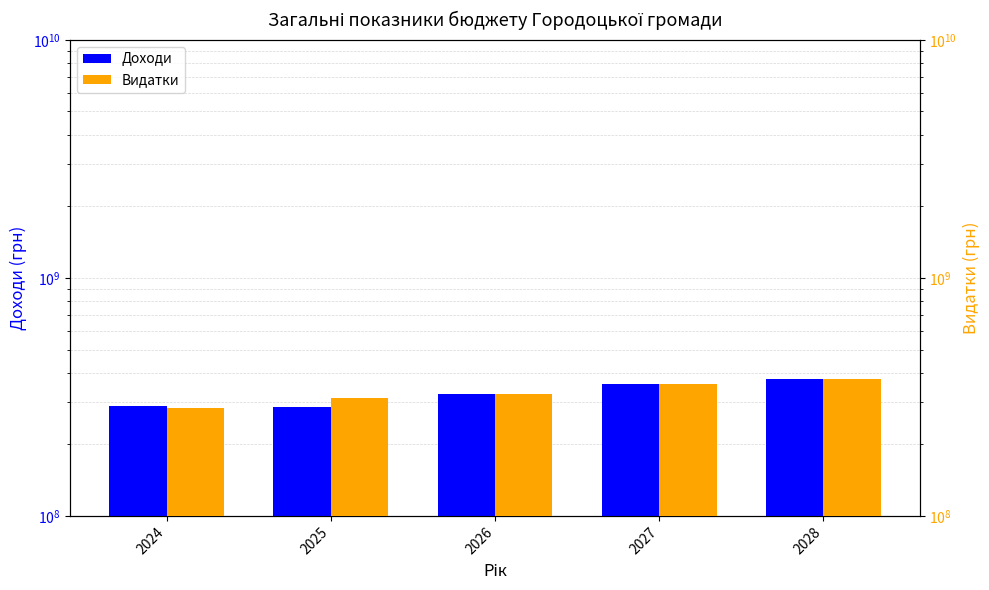

How many bars are there in total?

10